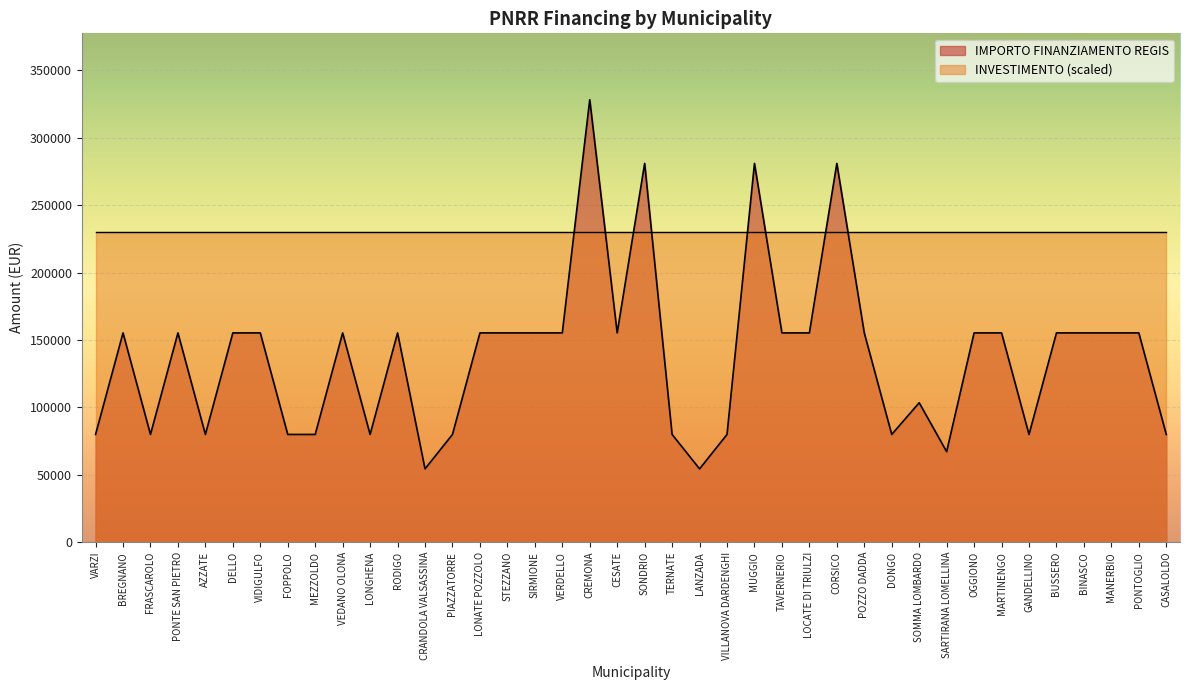

At which category does the chart reach its peak across all series?

CREMONA